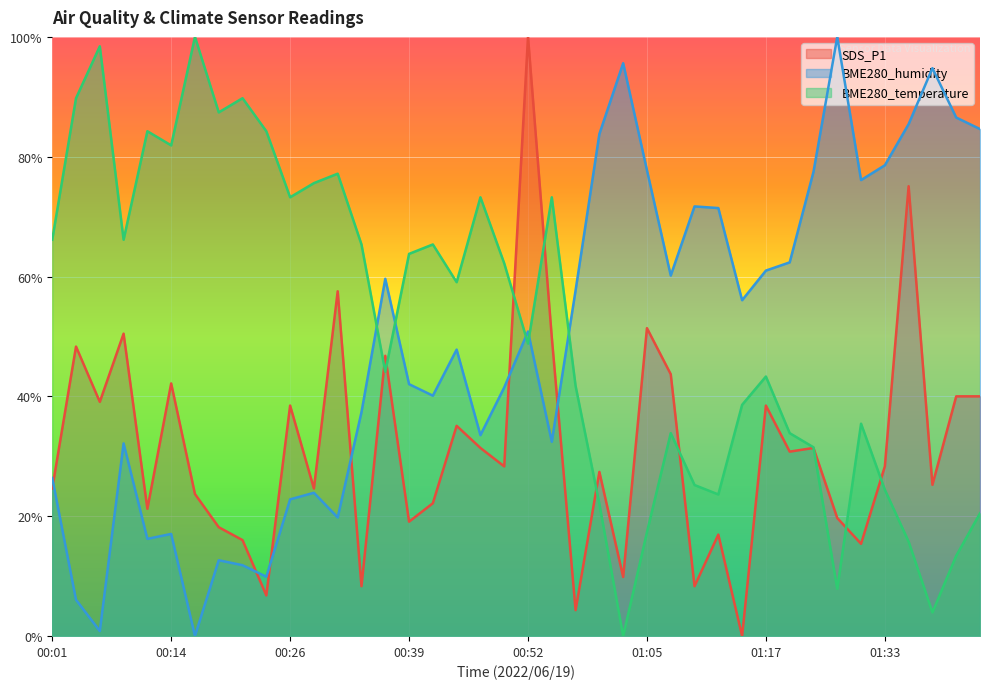

How many categories are shown in the chart?

40